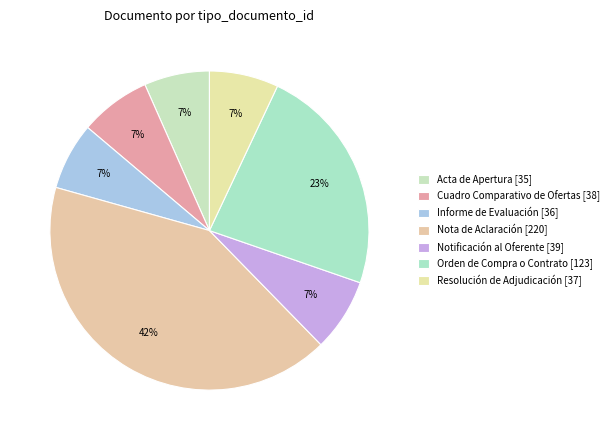

What percentage is the Nota de Aclaración slice, to the nearest percent?

42%